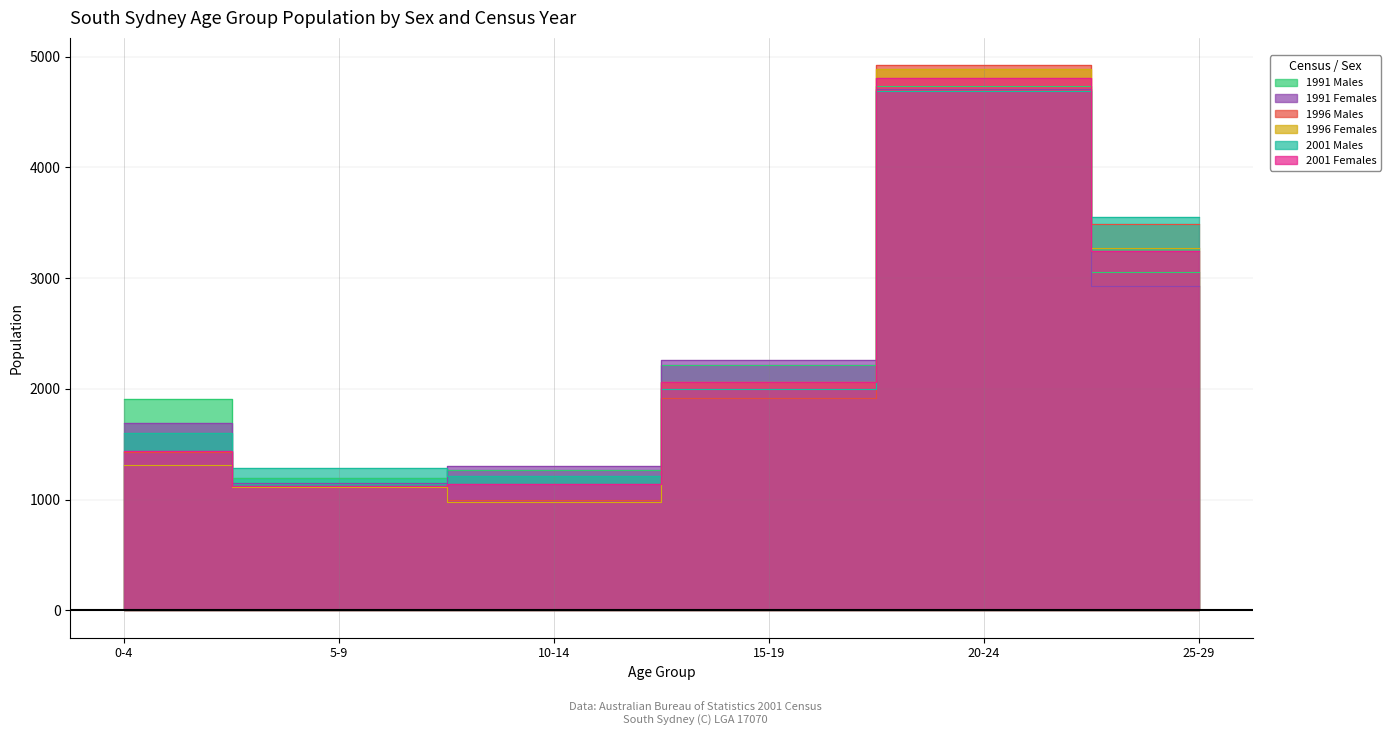

Reading left to right, what are all the values shown in this chart?

1991 Males: 0-4=1907	5-9=1194	10-14=1268	15-19=2218	20-24=4732	25-29=3054
1991 Females: 0-4=1693	5-9=1147	10-14=1302	15-19=2261	20-24=4706	25-29=2930
1996 Males: 0-4=1434	5-9=1119	10-14=1000	15-19=1916	20-24=4923	25-29=3489
1996 Females: 0-4=1315	5-9=1115	10-14=978	15-19=2064	20-24=4886	25-29=3273
2001 Males: 0-4=1598	5-9=1288	10-14=1209	15-19=1994	20-24=4690	25-29=3551
2001 Females: 0-4=1442	5-9=1125	10-14=1140	15-19=2066	20-24=4810	25-29=3243